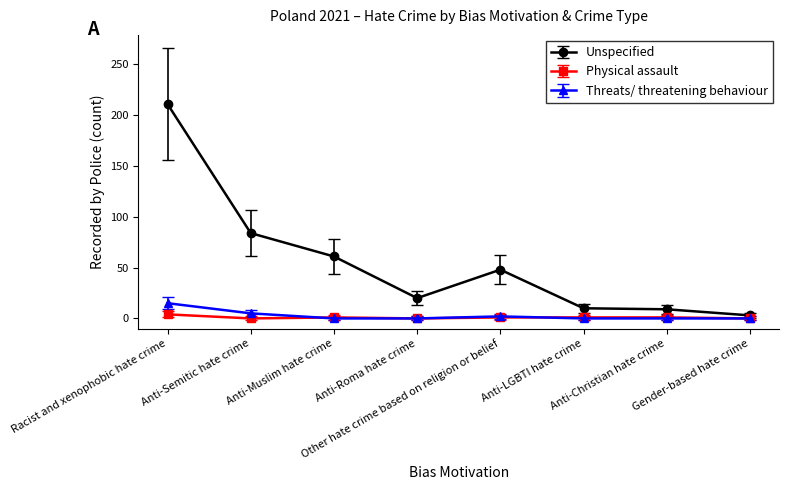

What is the highest value of the Threats/ threatening behaviour series?

15